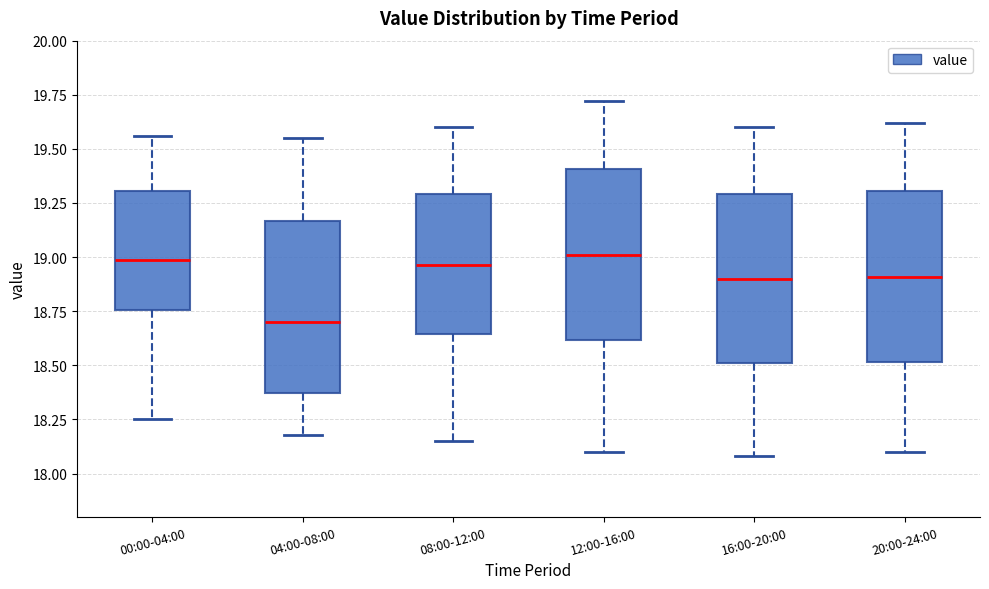

Where is the lower edge of the box for 16:00-20:00 on the y-axis? The values are not printed on the chart, so give them approximately, as read against the axis.

18.50